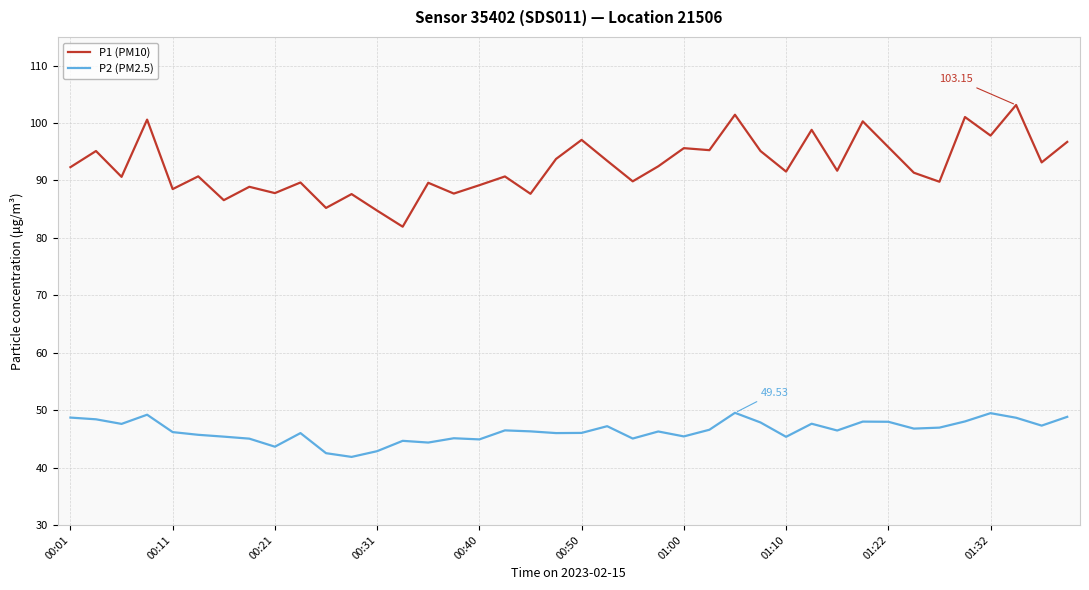

What is the difference between the maximum and minimum values in the P1 (PM10) series?

21.2